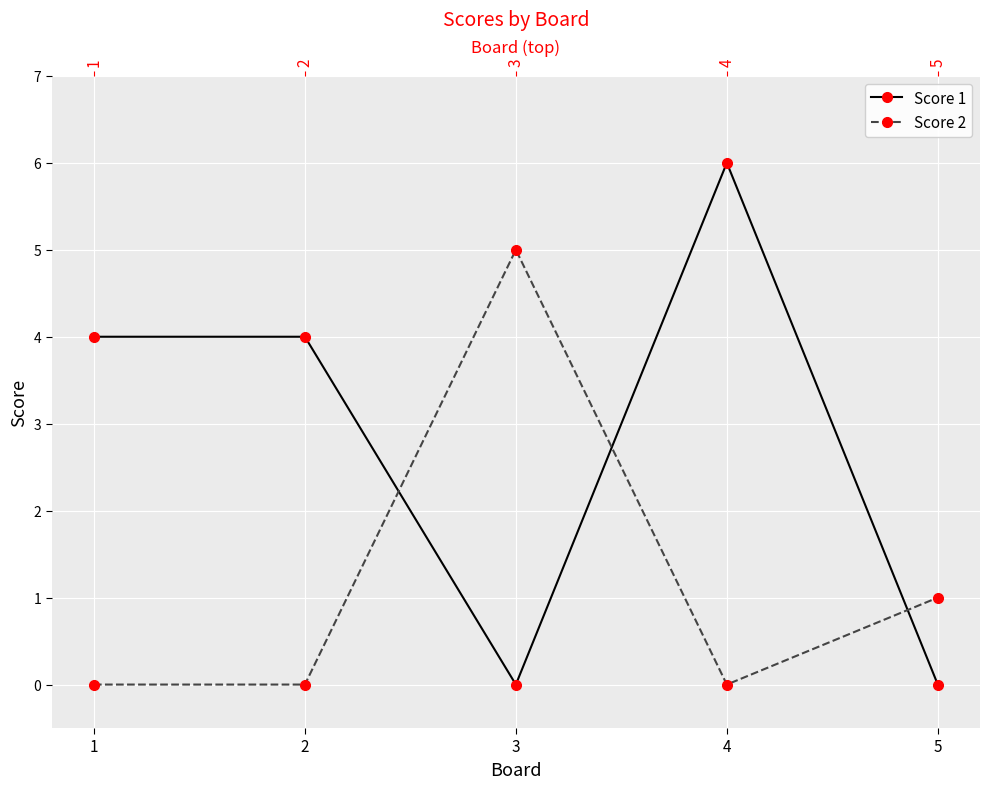

Rank the series by their maximum value, from lowest to highest.

Score 2, Score 1